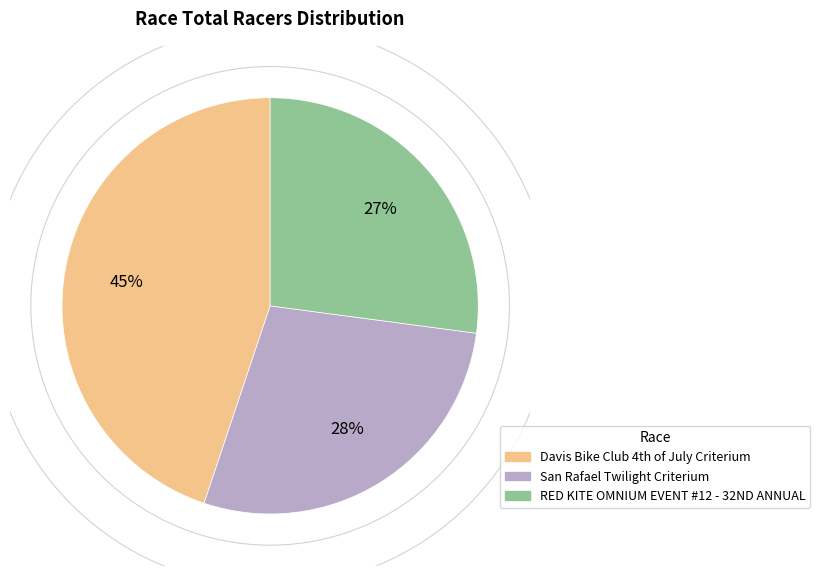

To the nearest percent, what is the difference between the largest and smallest slice percentages?

18%